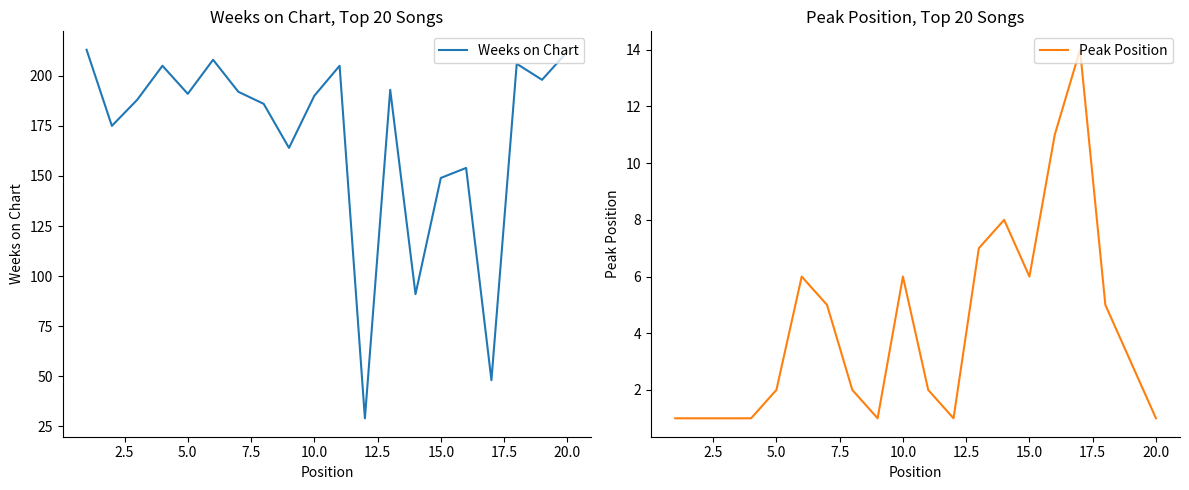

What is the difference between the maximum and minimum values in the Peak Position series?

13